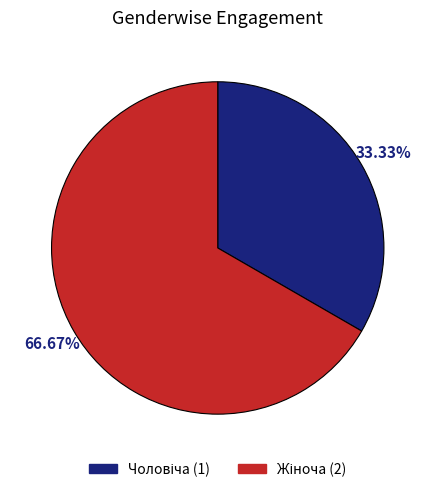

To the nearest percent, what is the average slice percentage?

50%